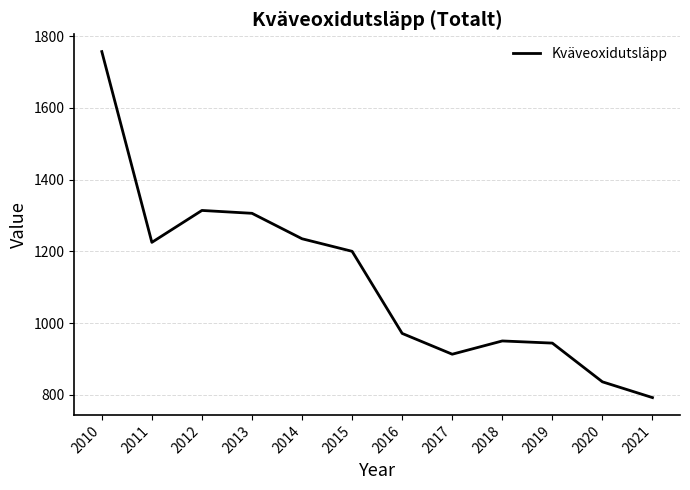

What is the difference between the values at 2016 and 2021?

179